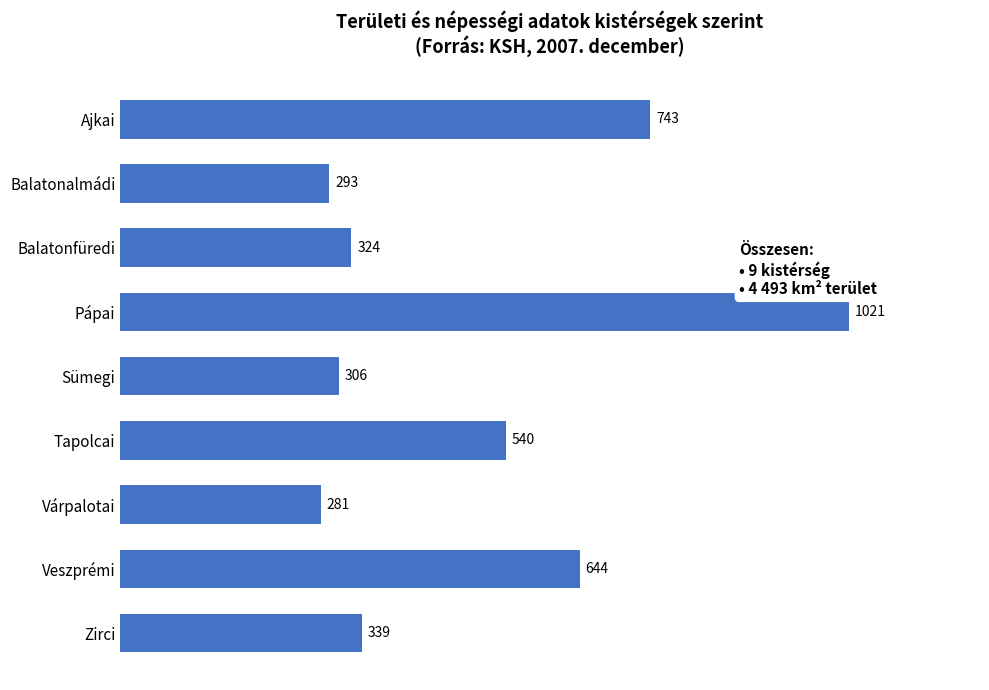

Rank the categories by value from highest to lowest.

Pápai, Ajkai, Veszprémi, Tapolcai, Zirci, Balatonfüredi, Sümegi, Balatonalmádi, Várpalotai